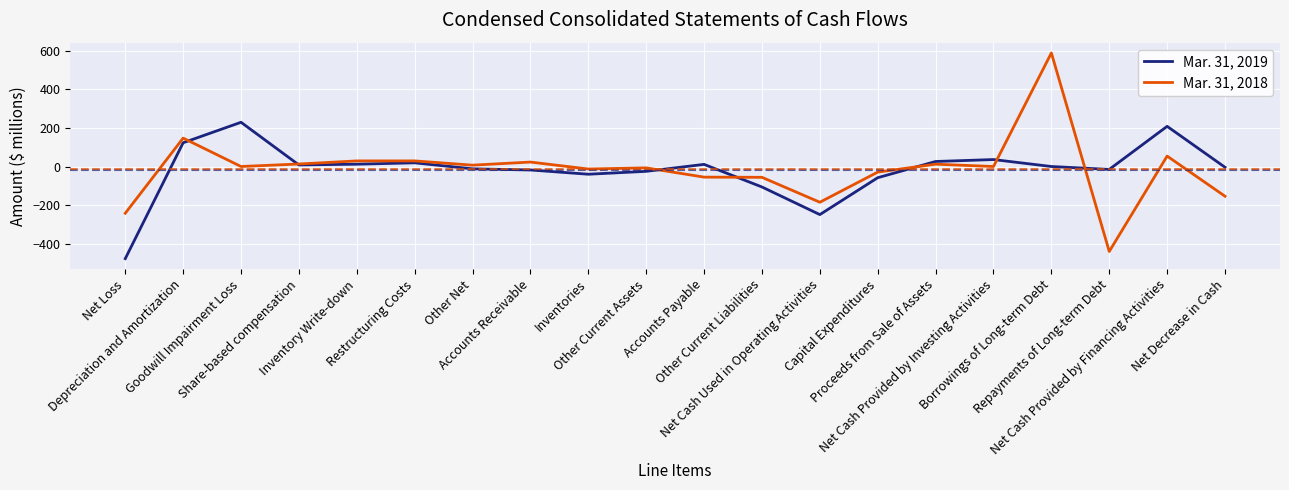

True or false: Mar. 31, 2019 has more than 0 points higher than both neighbors.

True